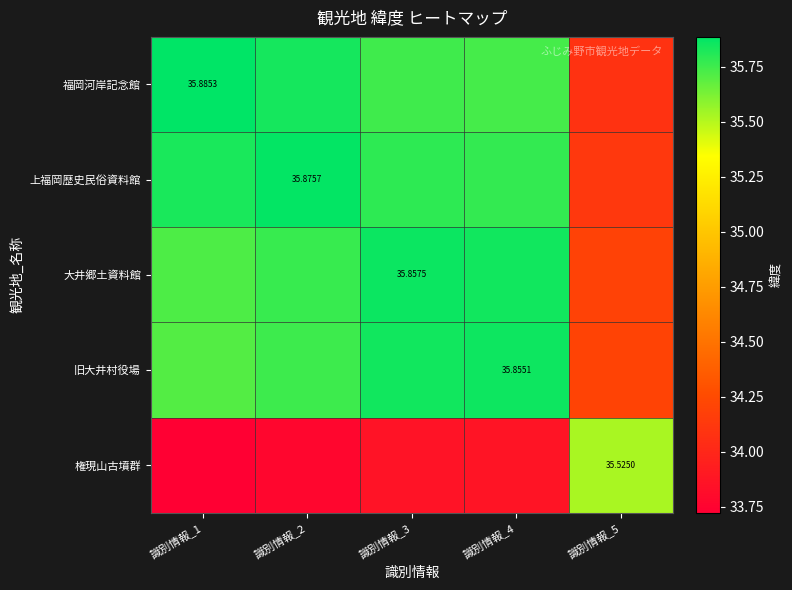

What is the difference between the maximum and minimum values in the 権現山古墳群 series?

1.8